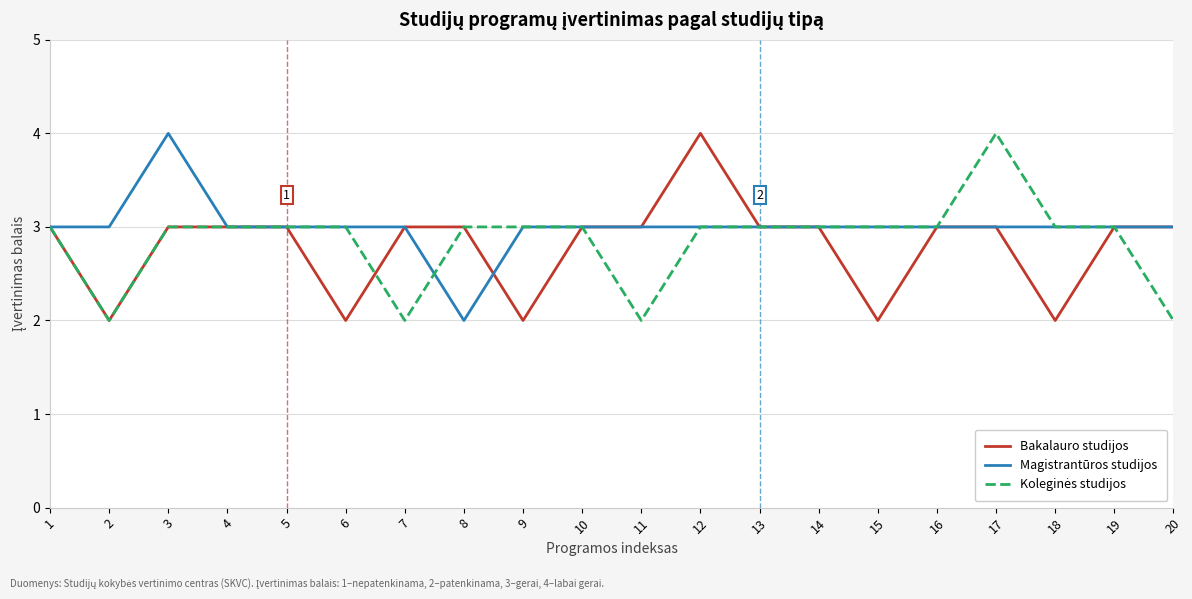

Count the number of data series in this chart.

3